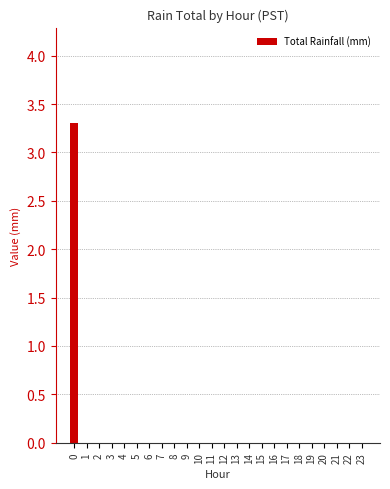

True or false: the data shows -1.8 at 8.

False